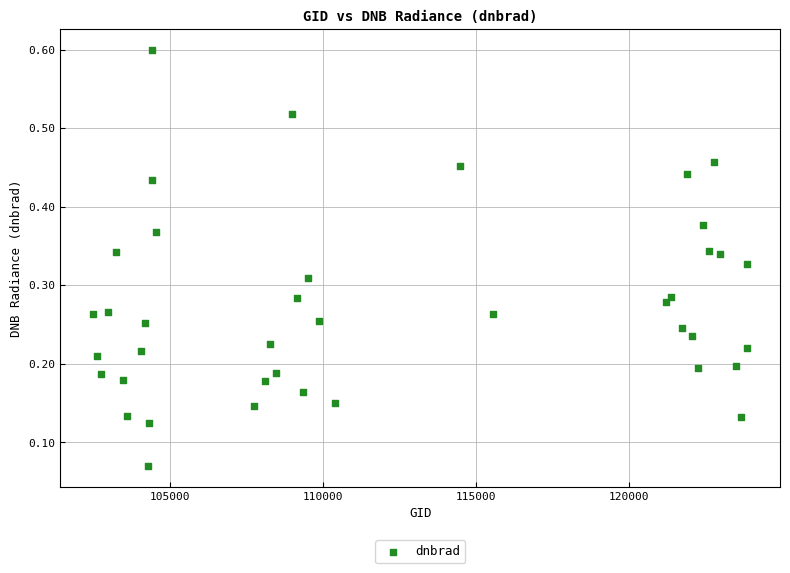

What is the range of X values (max minus min)?

21396.0